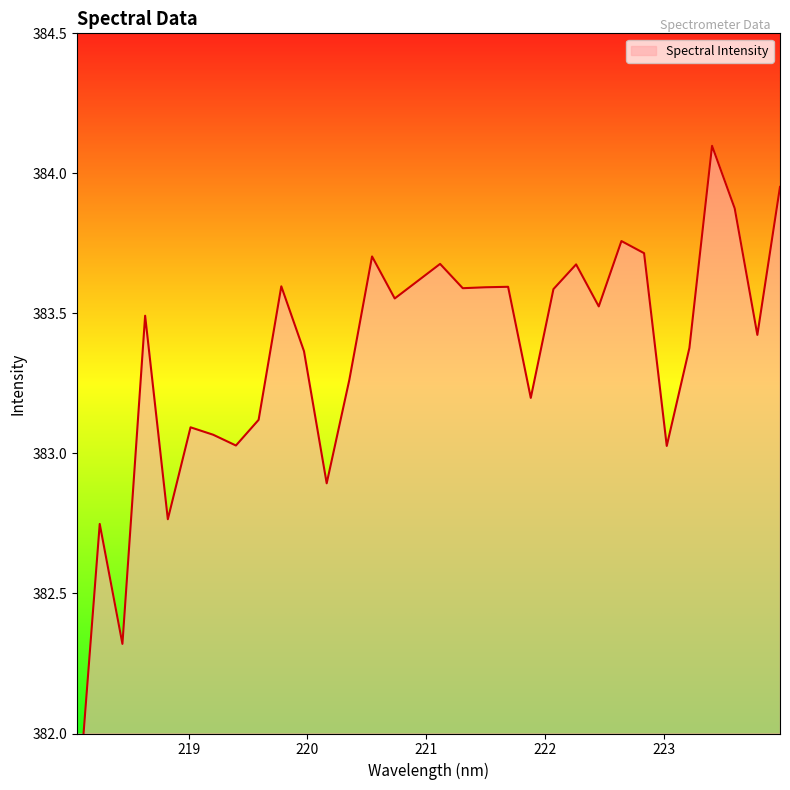

Reading right to left, transcribe all the data shown in this chart.

223.9802=384.0	223.7895=383.4	223.5987=383.9	223.408=384.1	223.2172=383.4	223.0264=383.0	222.8355=383.7	222.6447=383.8	222.4538=383.5	222.263=383.7	222.0721=383.6	221.8812=383.2	221.6902=383.6	221.4993=383.6	221.3083=383.6	221.1174=383.7	220.9264=383.6	220.7354=383.6	220.5444=383.7	220.3533=383.3	220.1623=382.9	219.9712=383.4	219.7801=383.6	219.589=383.1	219.3979=383.0	219.2067=383.1	219.0156=383.1	218.8244=382.8	218.6332=383.5	218.442=382.3	218.2508=382.7	218.0596=381.7